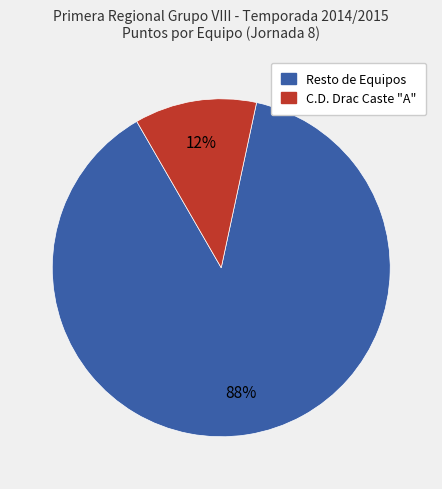

Is there a majority slice in this chart?

Yes